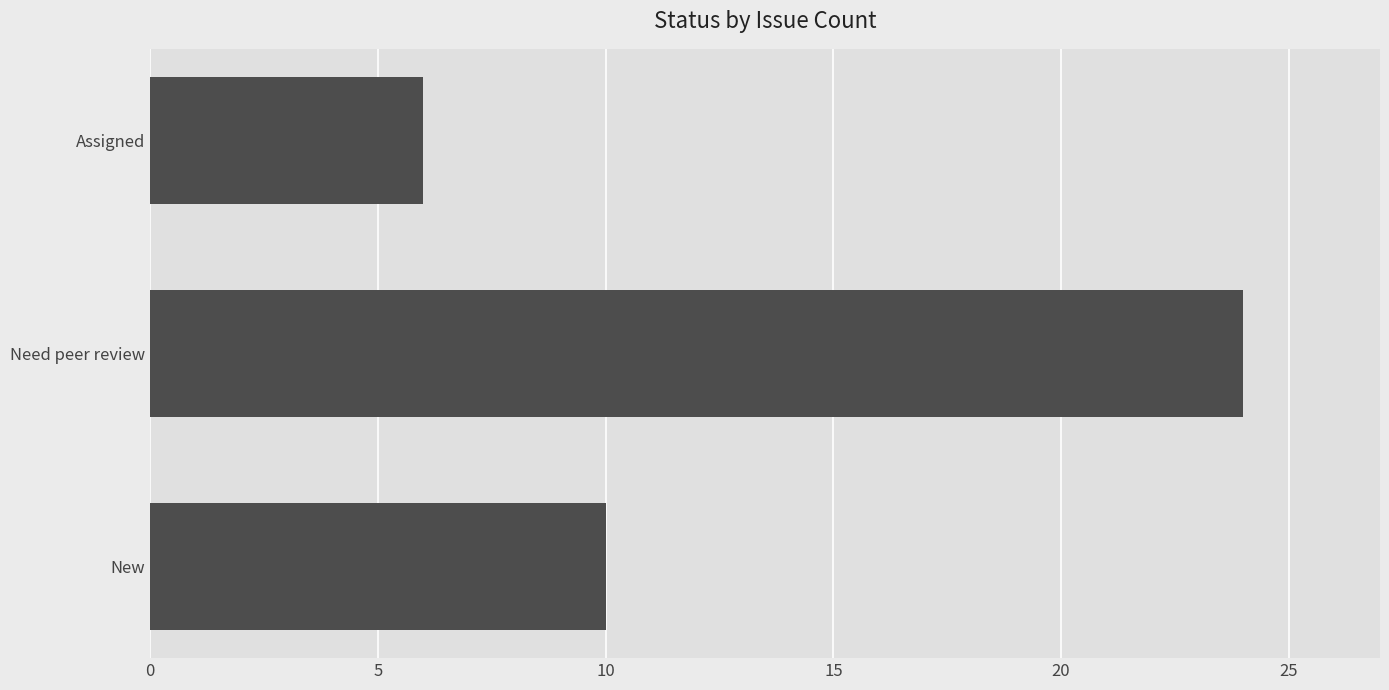

Count the values in the range 6 to 24.

3